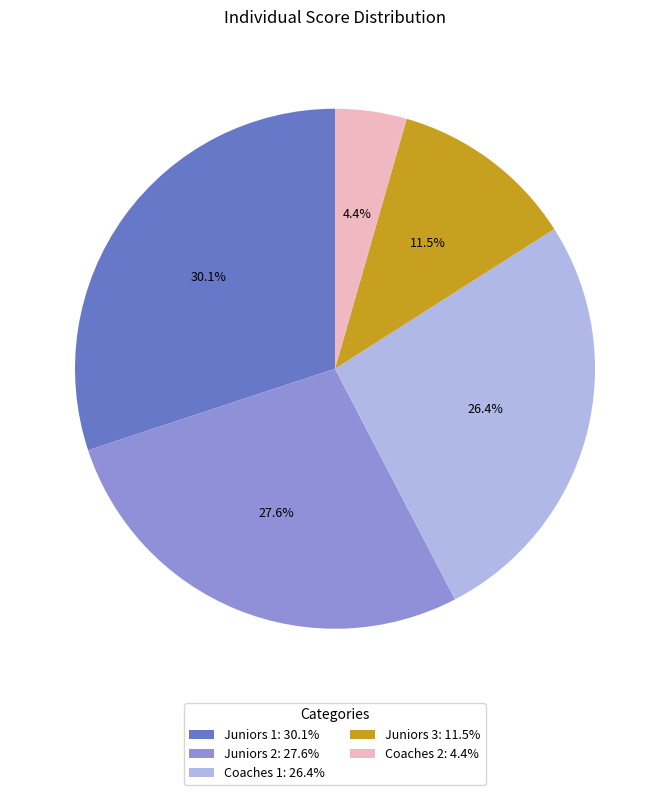

Count the number of slices in the pie.

5